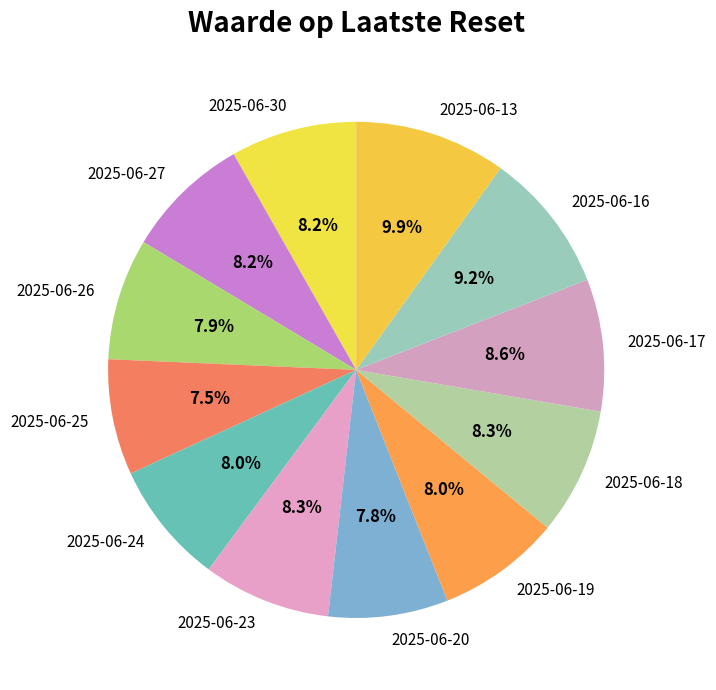

Is 2025-06-27 the majority of the pie?

No